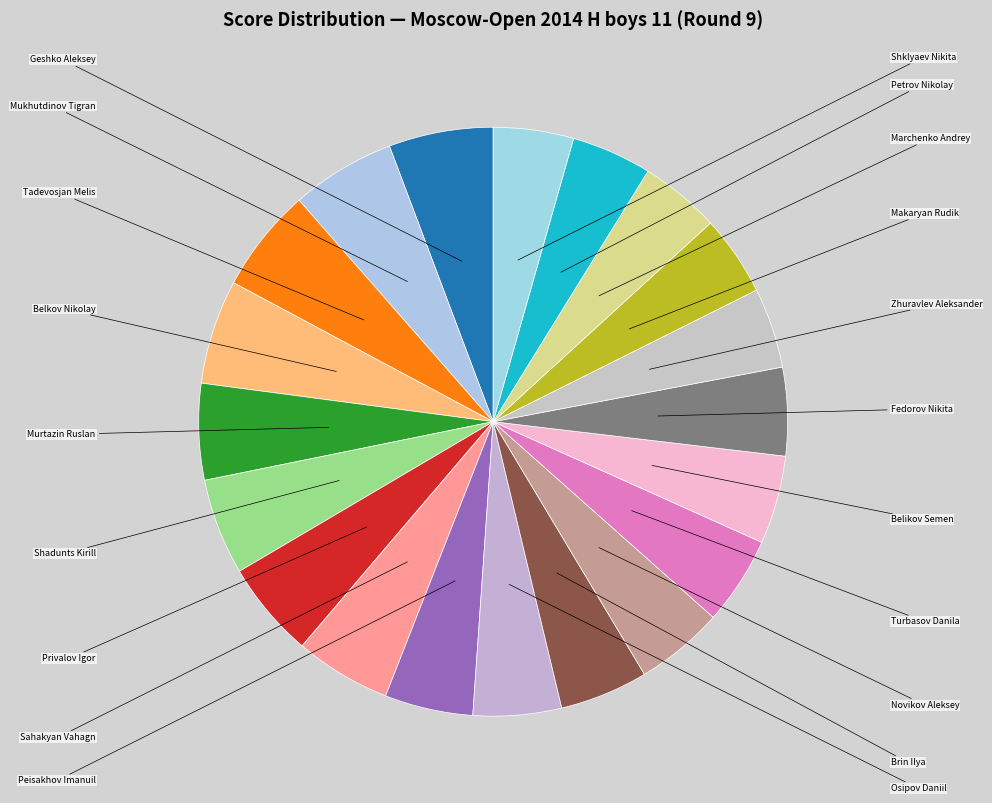

Which slice is the smallest?

Zhuravlev Aleksander